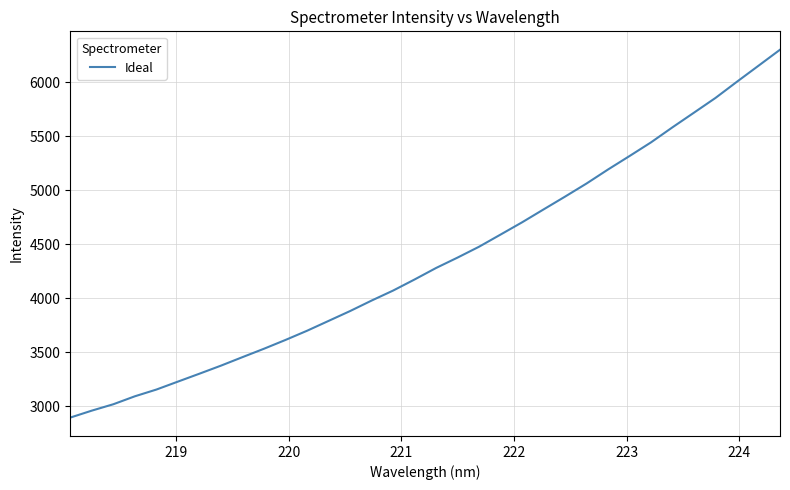

What is the smallest value displayed?

2895.3